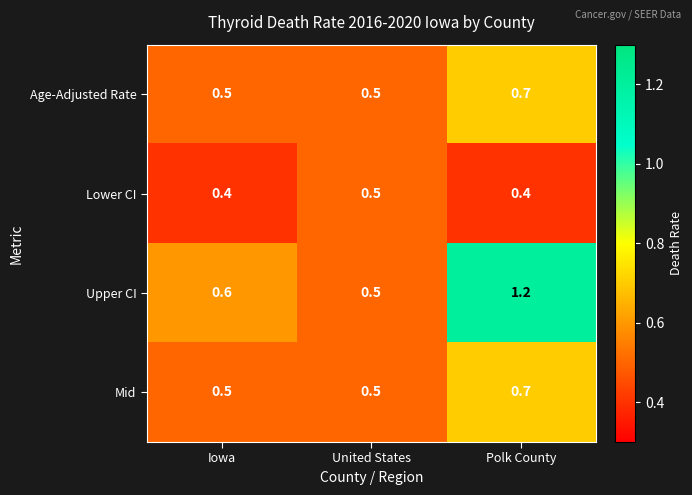

How many Age-Adjusted Rate values are between 0 and 1?

3